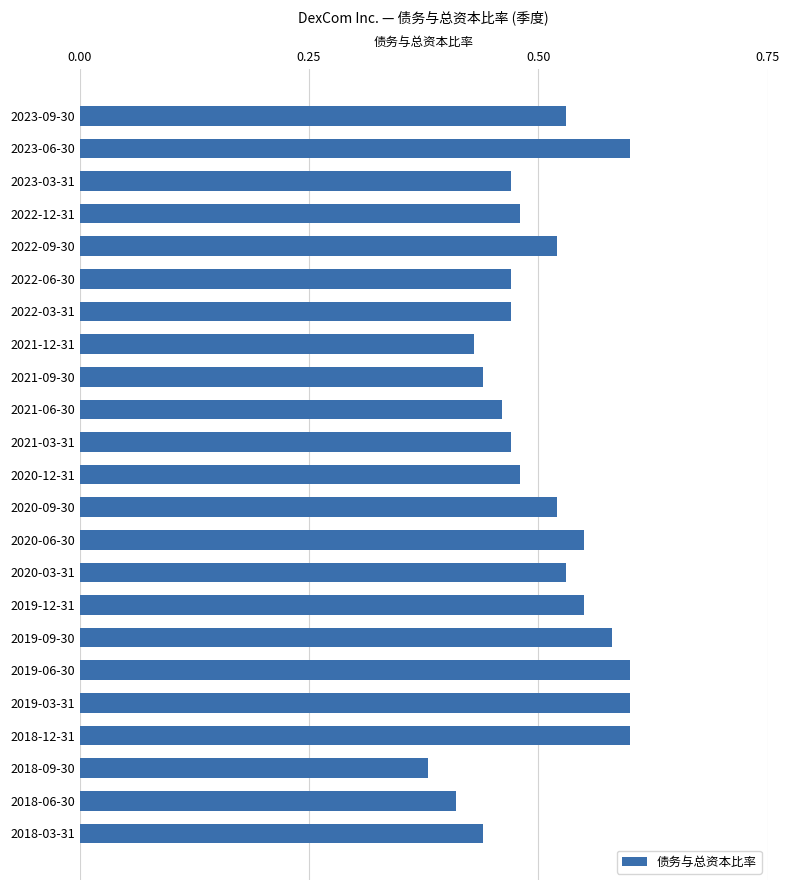

Is it true that the value at 2023-03-31 is 0.3?

False